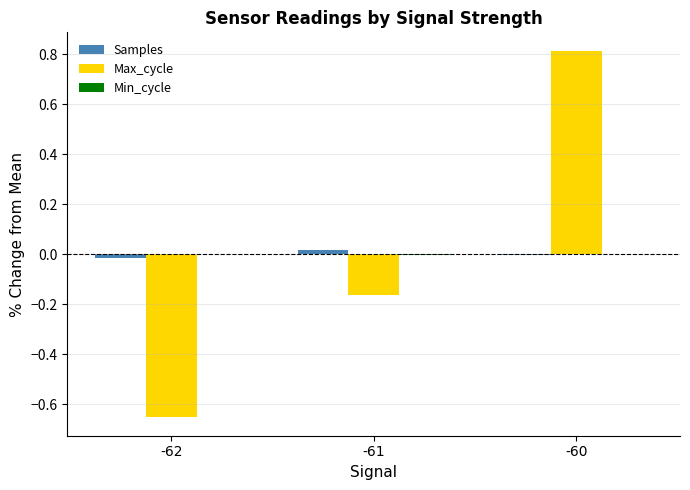

Count the Max_cycle values in the range 0 to 1.

1